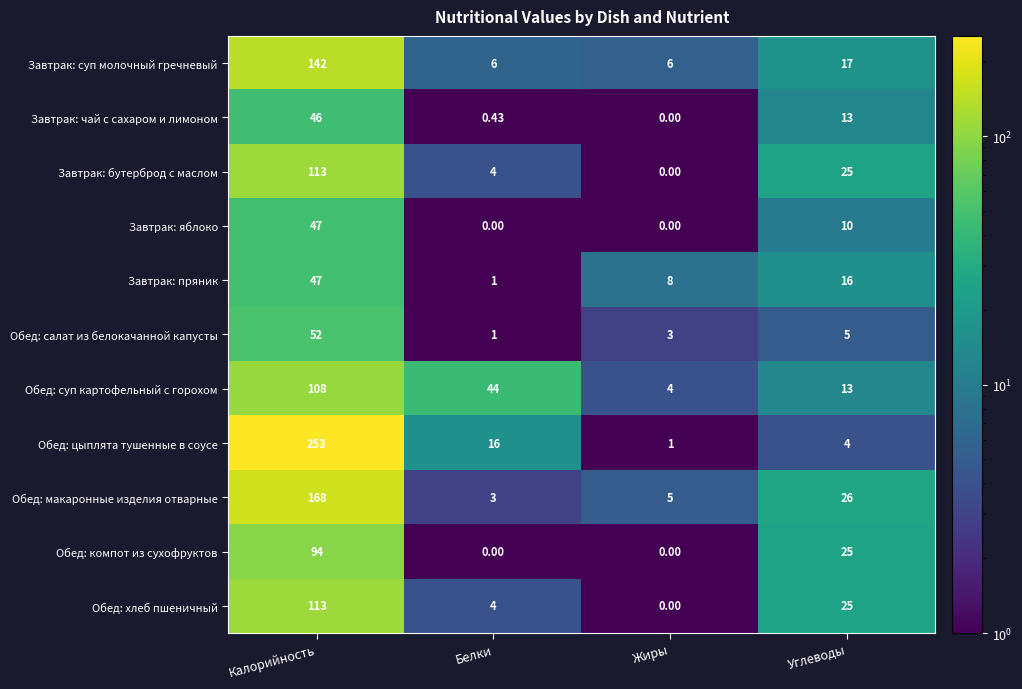

Where does the Завтрак: яблоко series first go above 10?

Калорийность